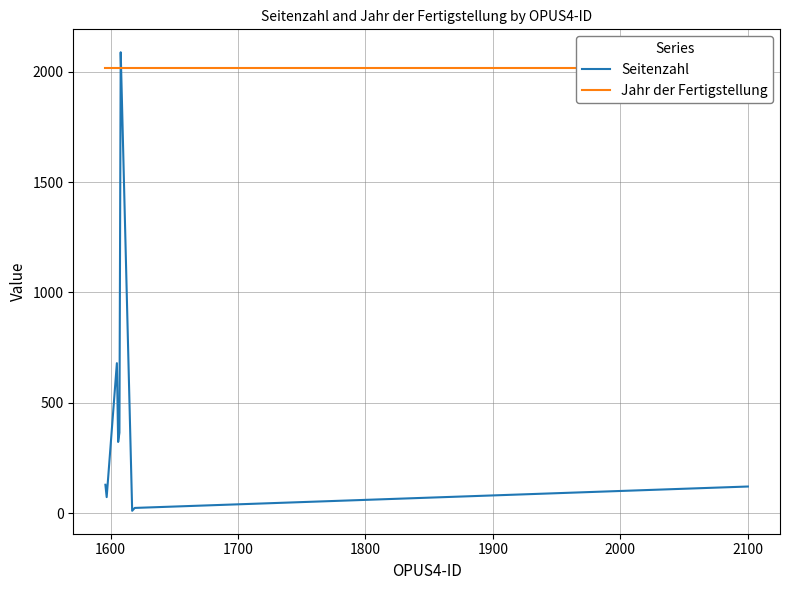

What is the highest value of the Seitenzahl series?

2088